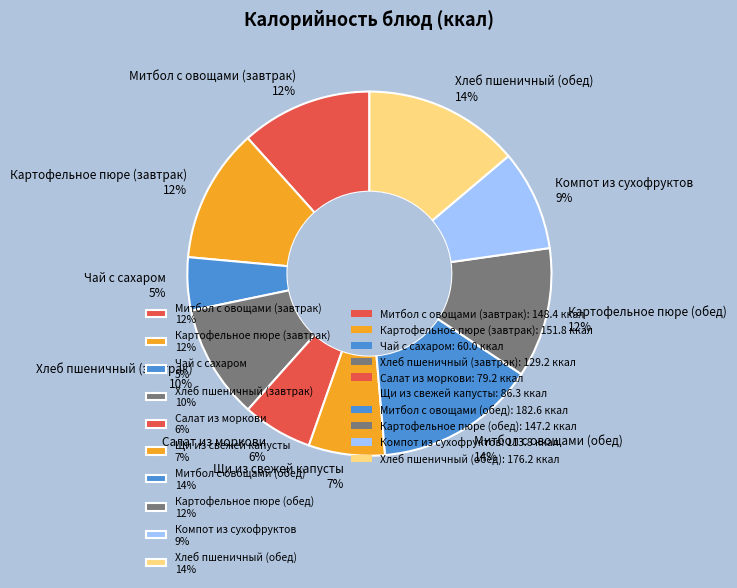

The Компот из сухофруктов slice represents 9% of the pie. True or false?

True